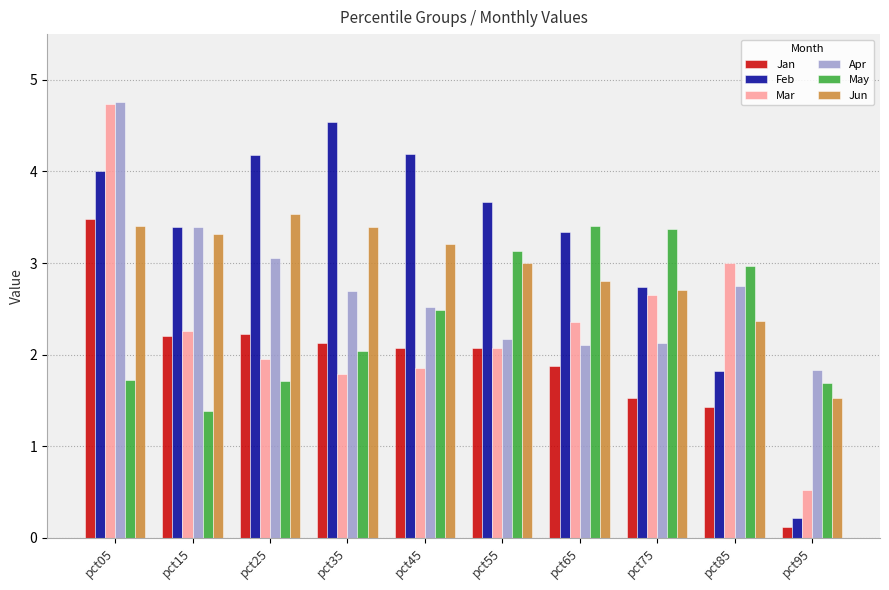

What is the difference between the Mar values at pct65 and pct75?

0.3